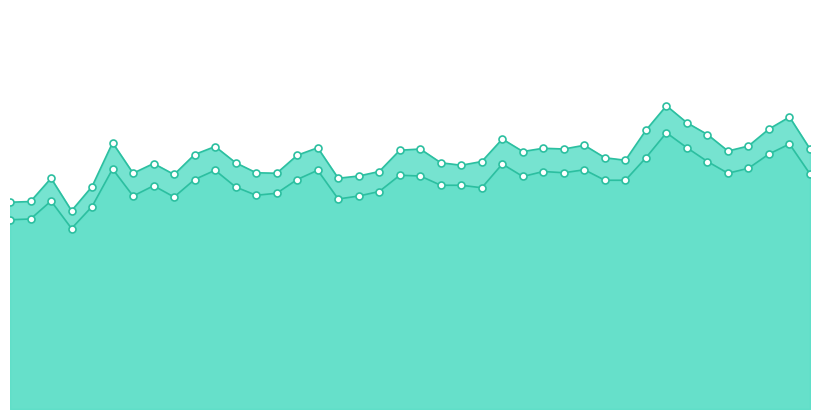

True or false: P1 and P2 intersect in this chart.

False